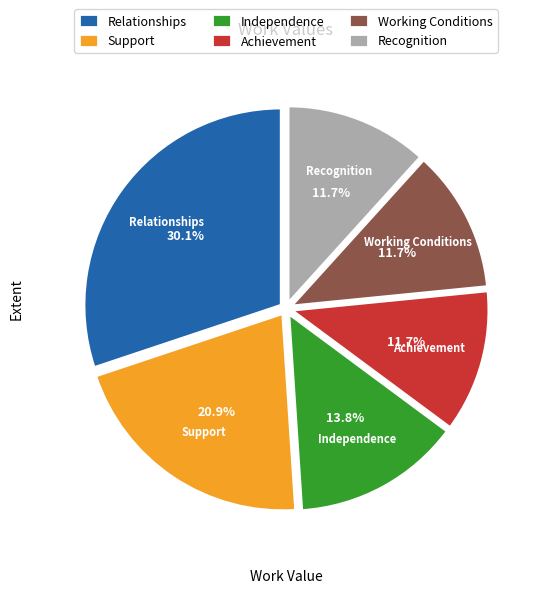

The Working Conditions slice represents 19% of the pie. True or false?

False